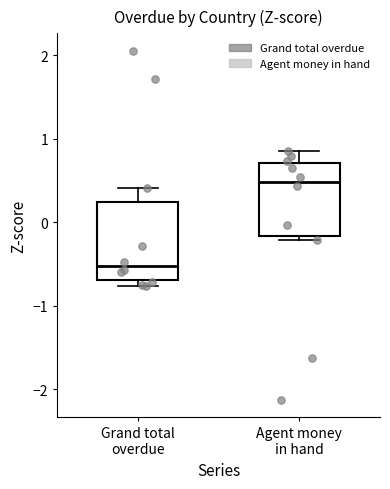

Reading left to right, transcribe this box plot: for each box, give where its median line is, the range the box spans, and where its two whiskers end, as read against the y-axis. The values are not printed on the chart, so give them approximately, as read against the axis.

Grand total overdue: median -0.5, box -0.7 to 0.2, whiskers -0.8 to 0.4
Agent money in hand: median 0.5, box -0.2 to 0.7, whiskers -0.2 (just below the box's lower edge) to 0.9